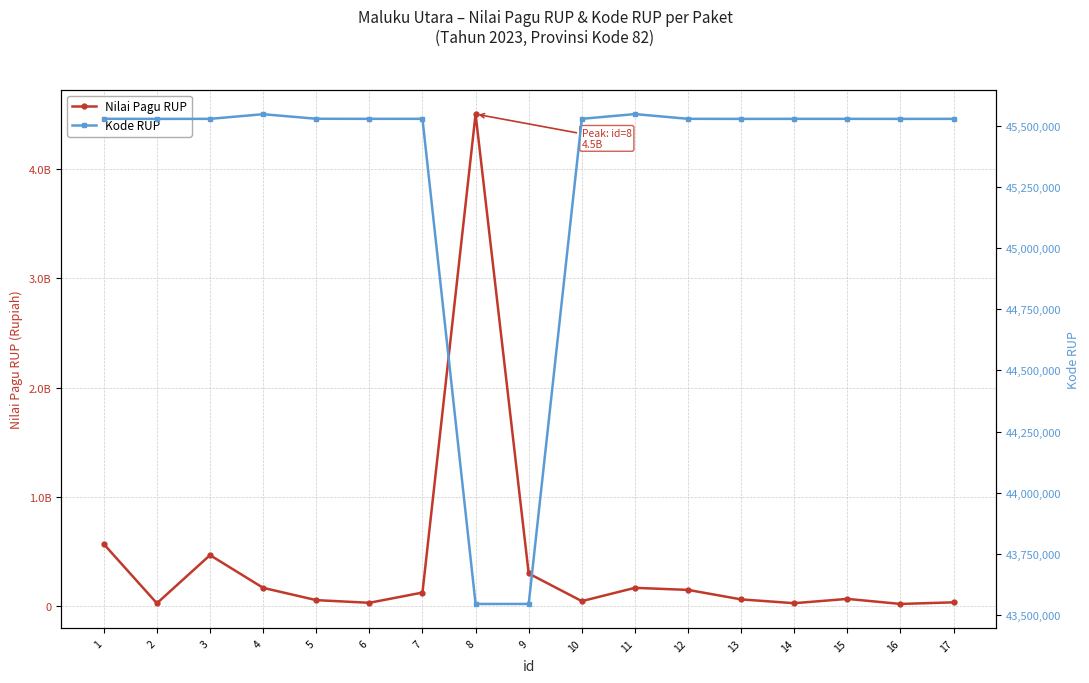

What is the sum of the Kode RUP values at 13 and 1?

91058989